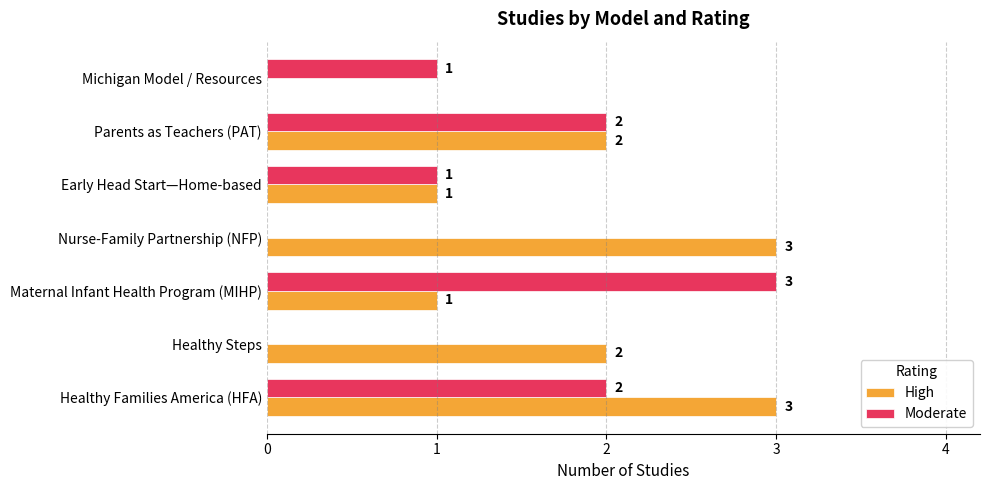

The Moderate series shows 2 at Parents as Teachers (PAT). True or false?

True